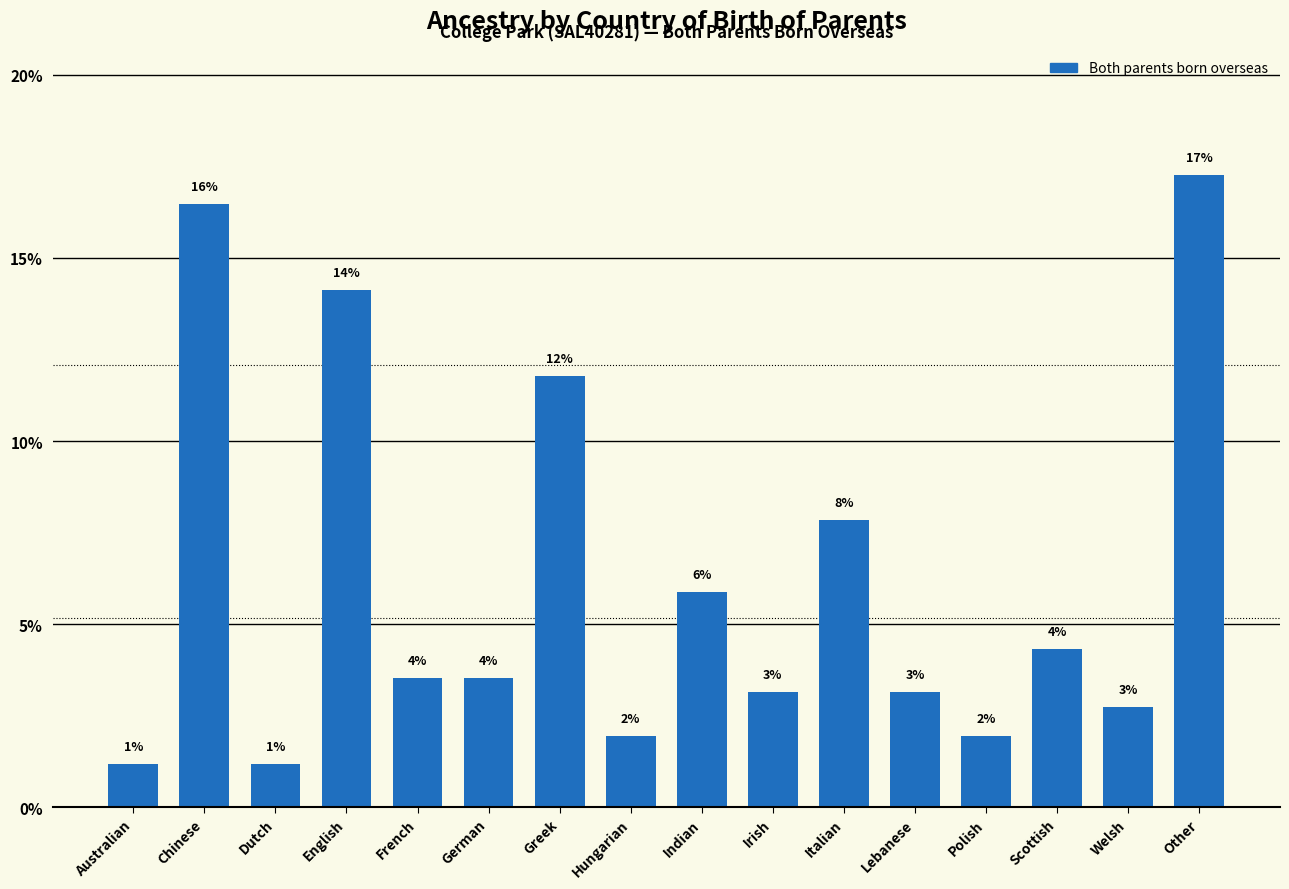

How many bars are there in total?

16